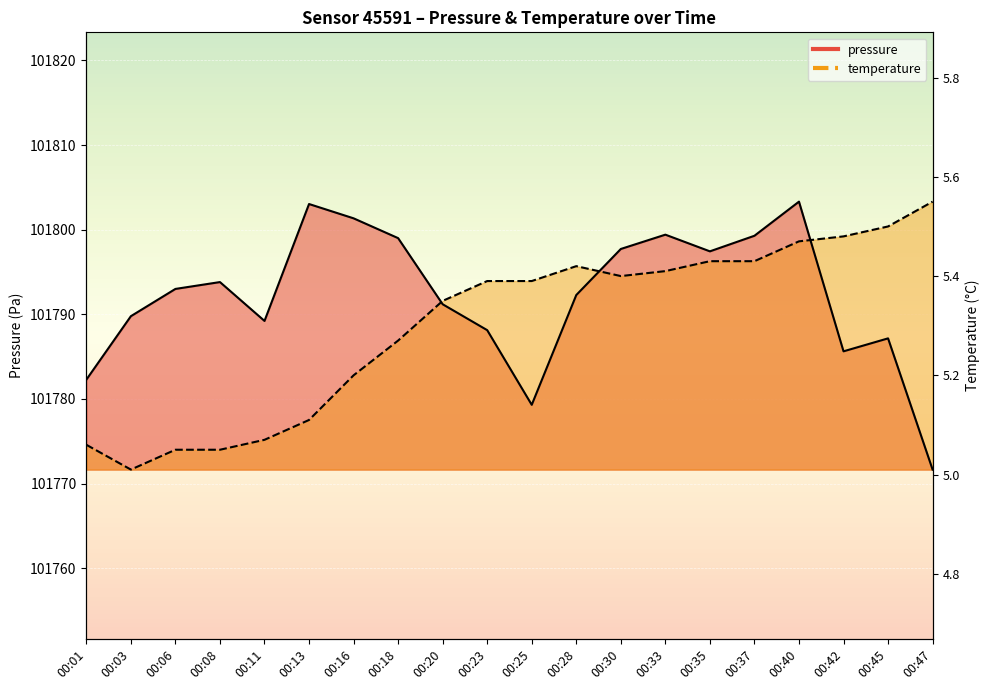

What is the difference between the highest and lowest values at 00:33?

4.3